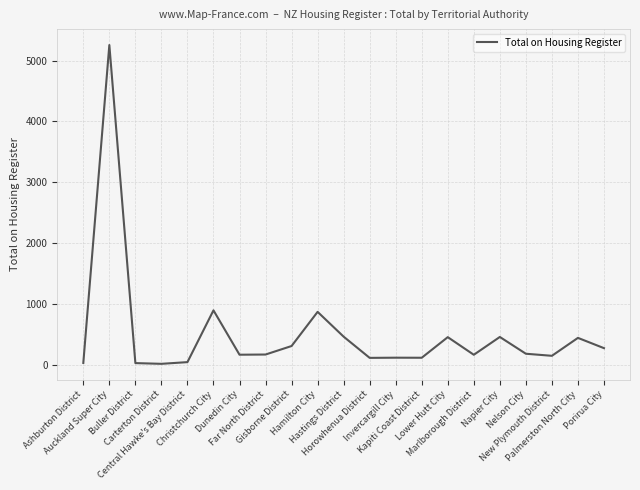

What is the greatest value displayed?

5257